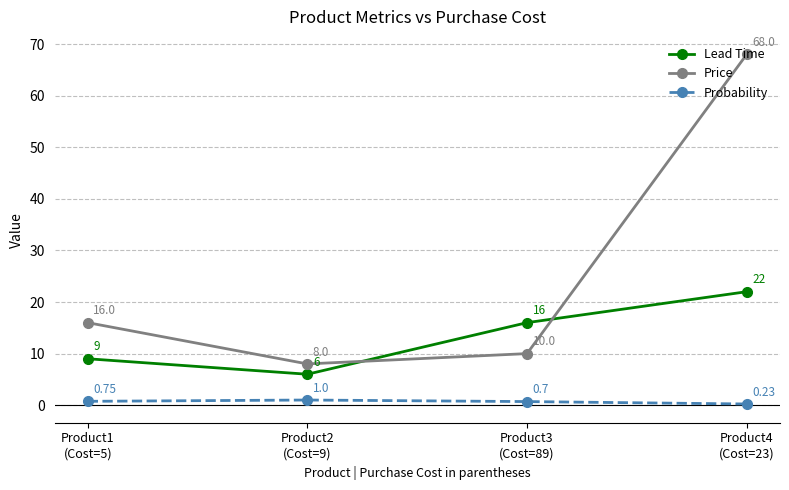

Rank the series by their average value, from lowest to highest.

Probability, Lead Time, Price